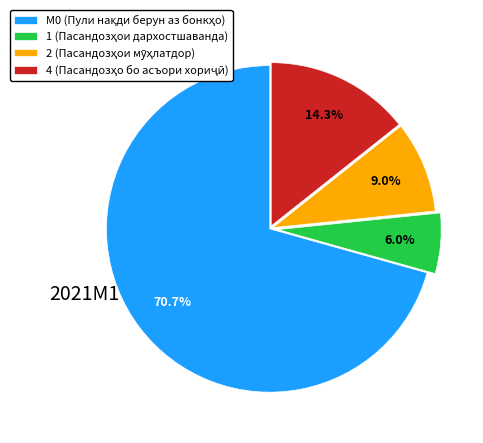

Is there a majority slice in this chart?

Yes